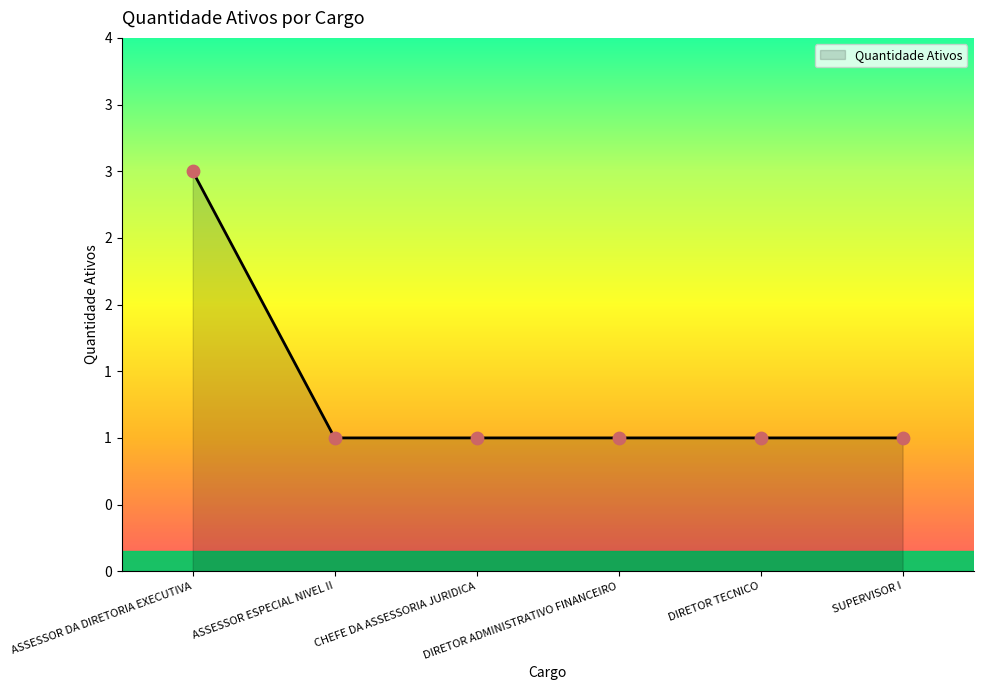

Between CHEFE DA ASSESSORIA JURIDICA and ASSESSOR ESPECIAL NIVEL II, which is larger?

CHEFE DA ASSESSORIA JURIDICA